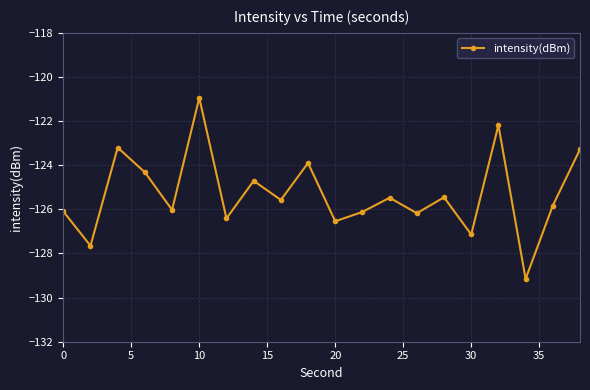

True or false: there are more than 1 points higher than both neighbors.

True